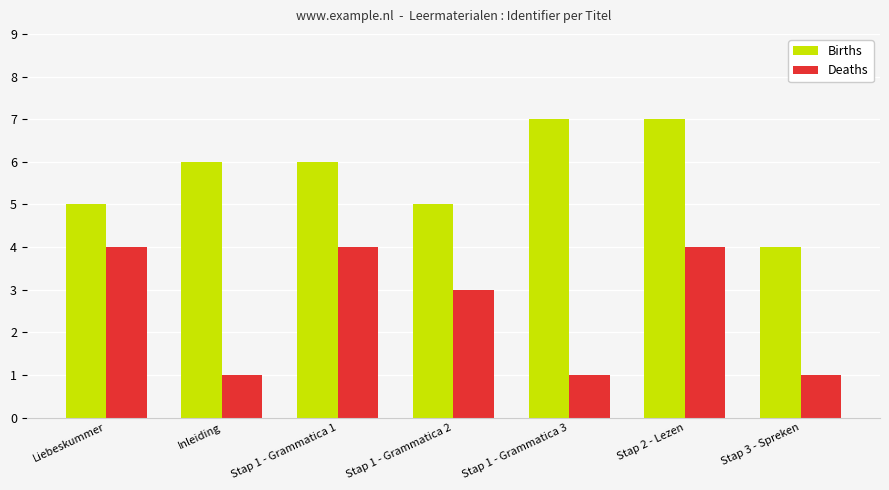

What is the difference between the second highest and second lowest values in the Births series?

2